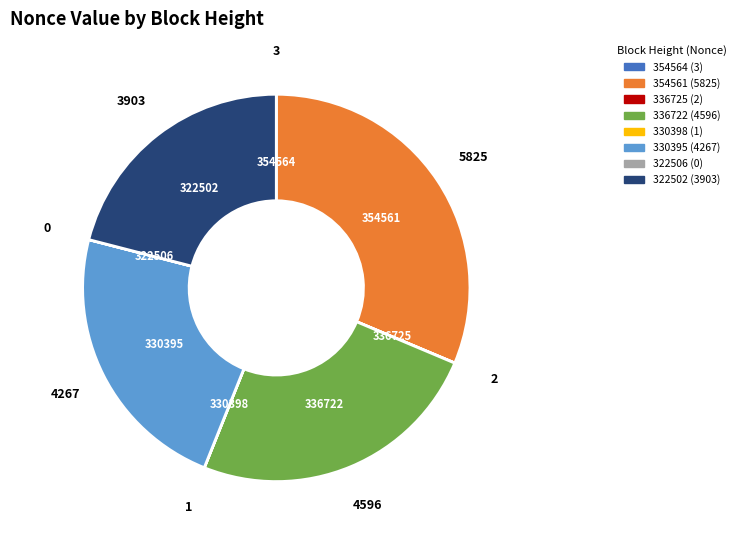

Approximately how many times larger is the value at 322502 compared to 354561?

0.7